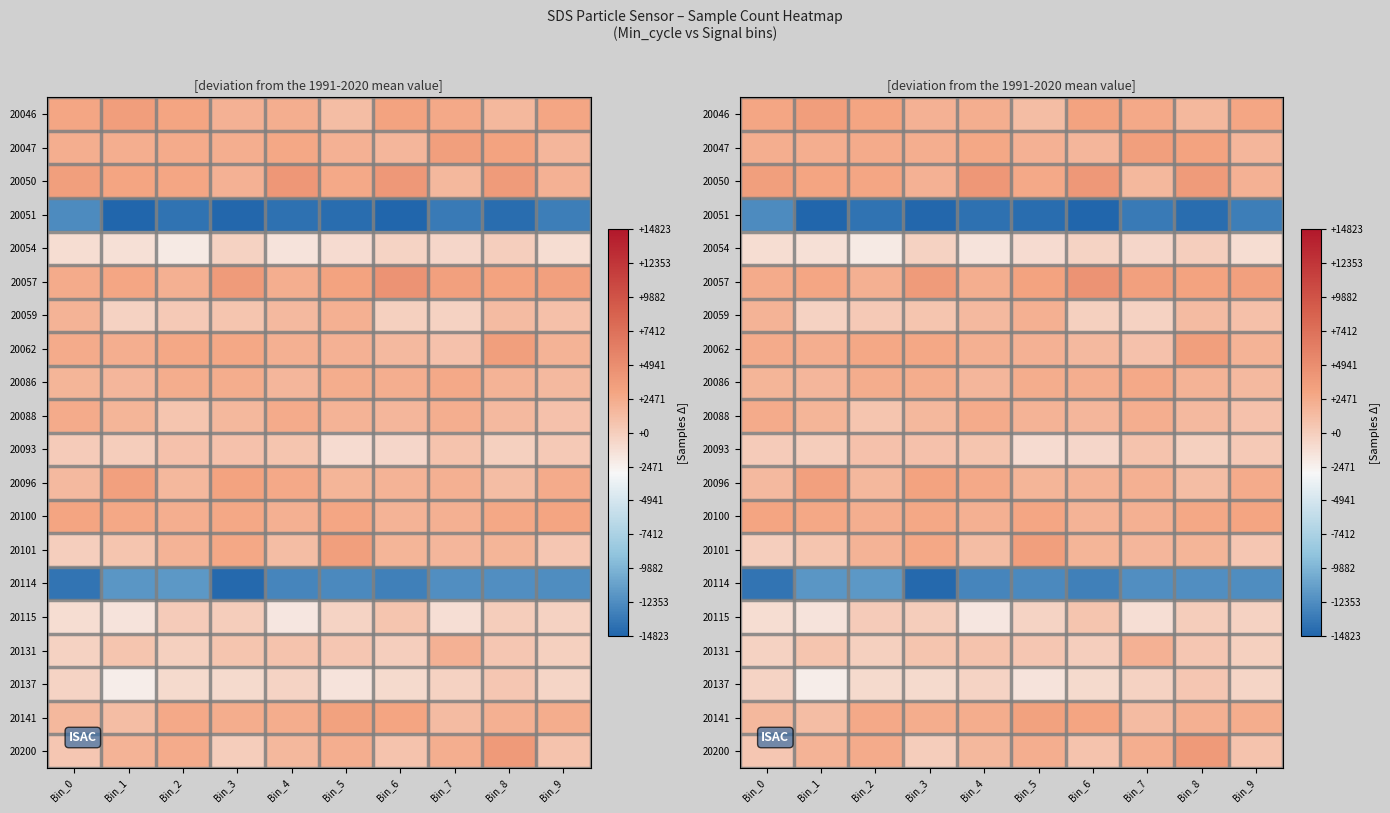

Is it true that 20131 equals -159.1 at Bin_6?

False